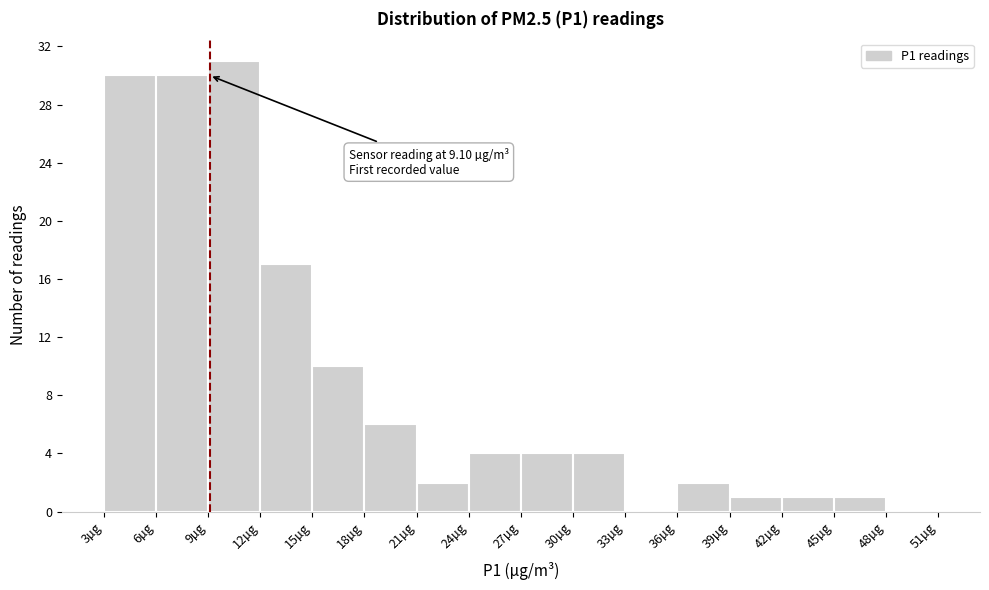

Which range on the x-axis has the tallest bar?

9 to 12